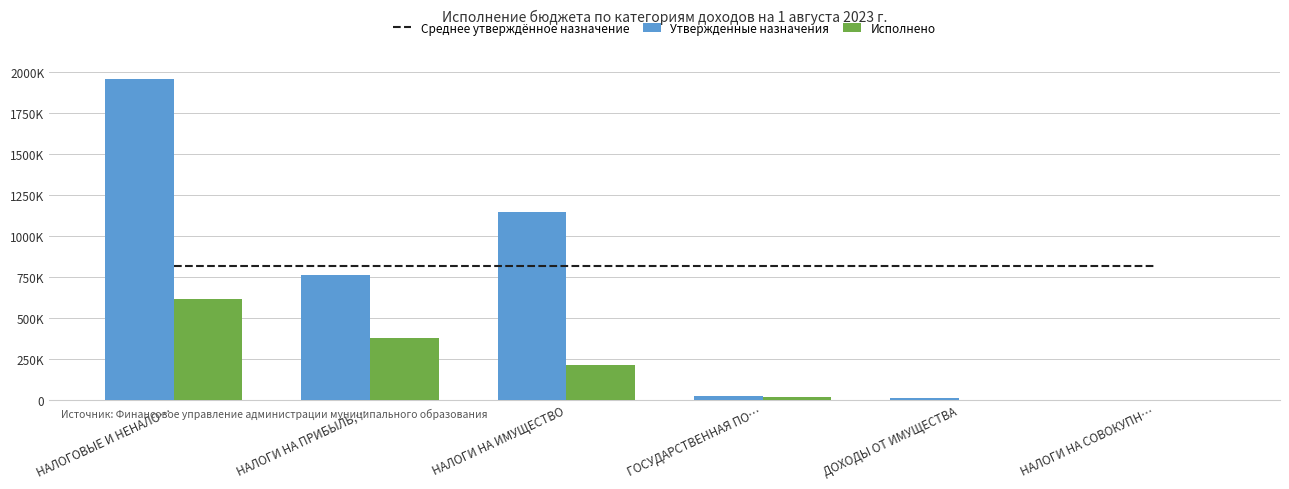

Which label corresponds to the largest value in the chart?

НАЛОГОВЫЕ И НЕНАЛО…